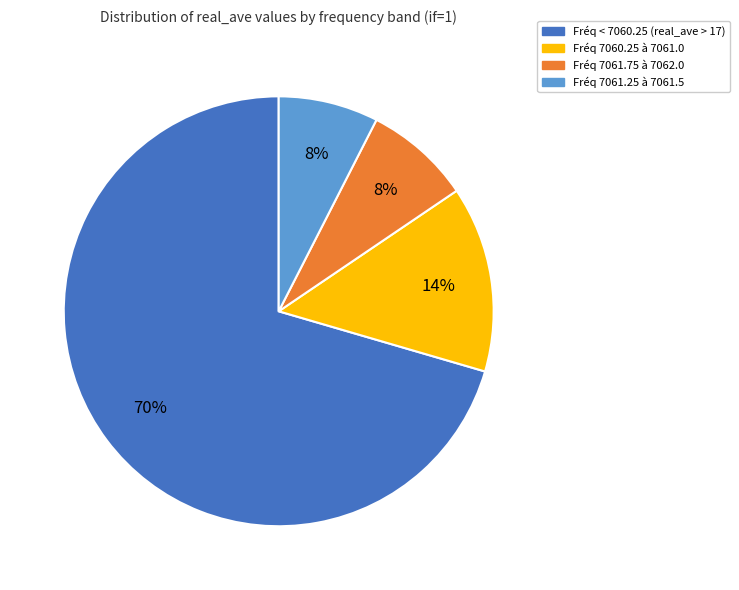

Does any single category account for the majority?

Yes